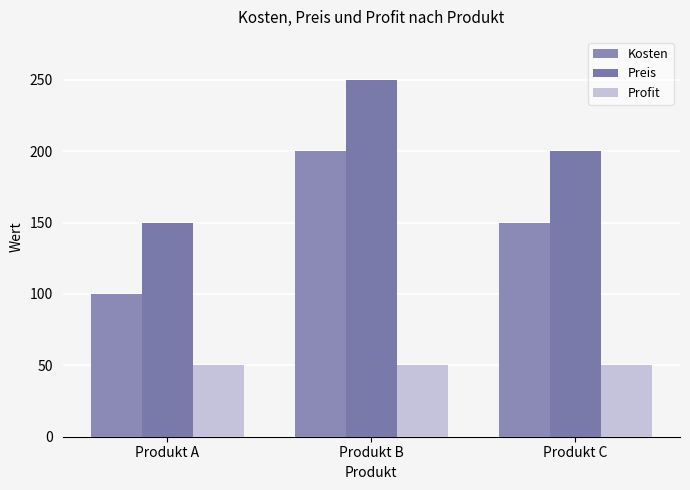

How many Preis values are between 150 and 250?

3